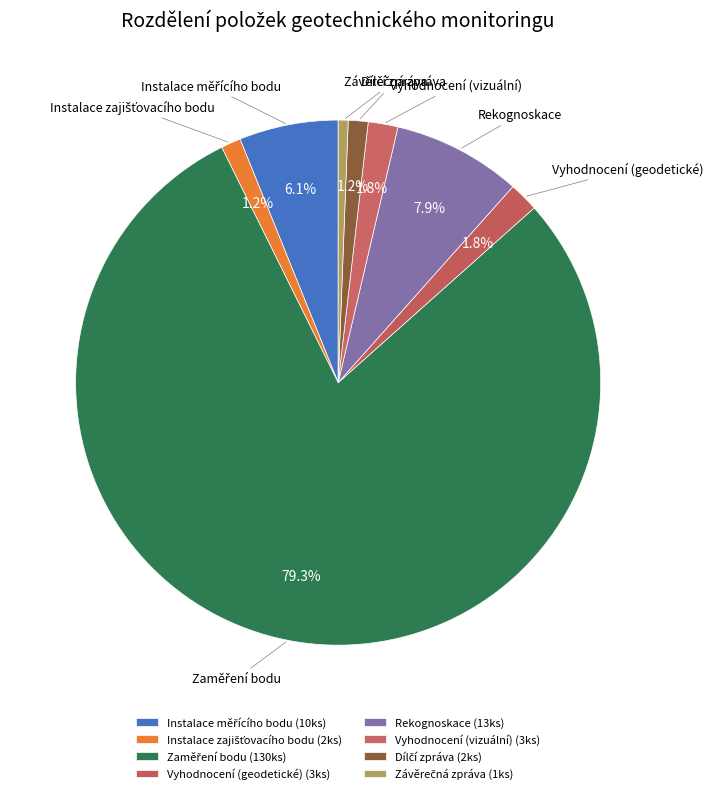

Is there a majority slice in this chart?

Yes